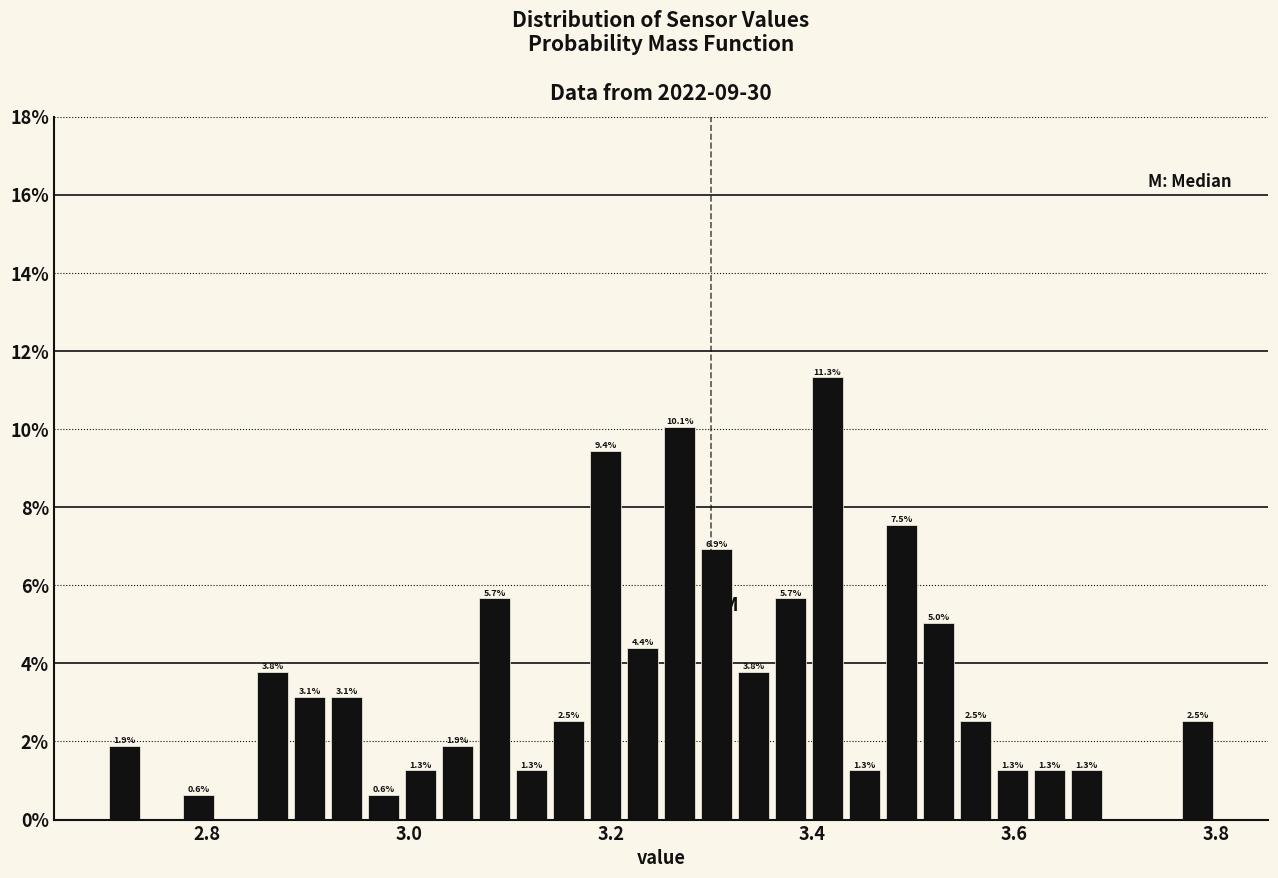

Around what value on the x-axis is the tallest bar? Give the approximate position of its centre, as read against the axis.

3.42